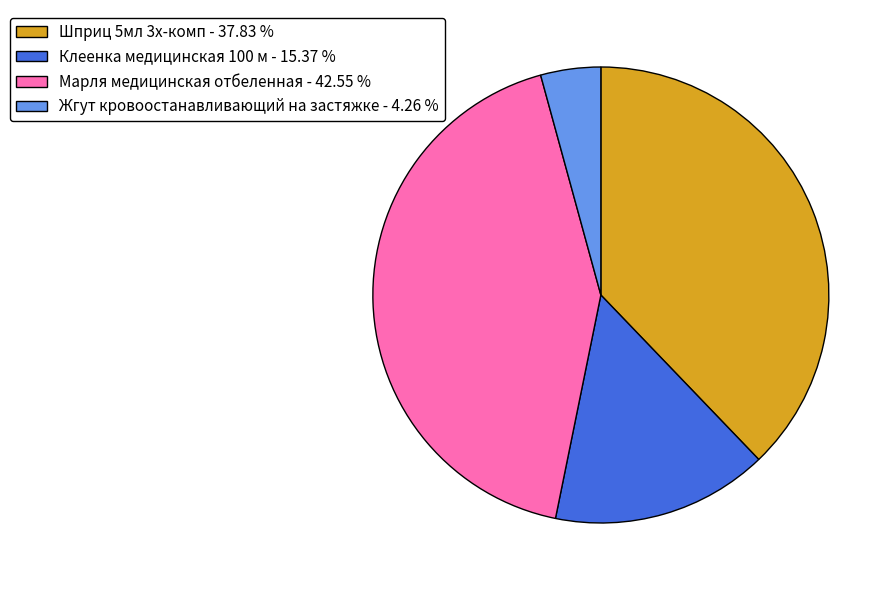

What is the ratio of the value at Жгут кровоостанавливающий на застяжке to the value at Клеенка медицинская 100 м?

0.3